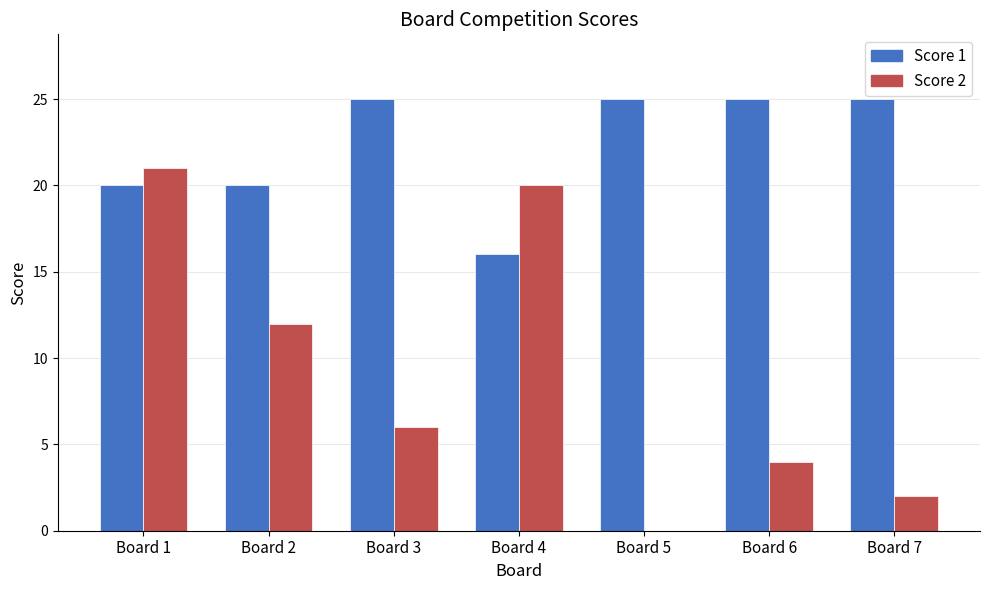

Which series has the largest total across all categories?

Score 1